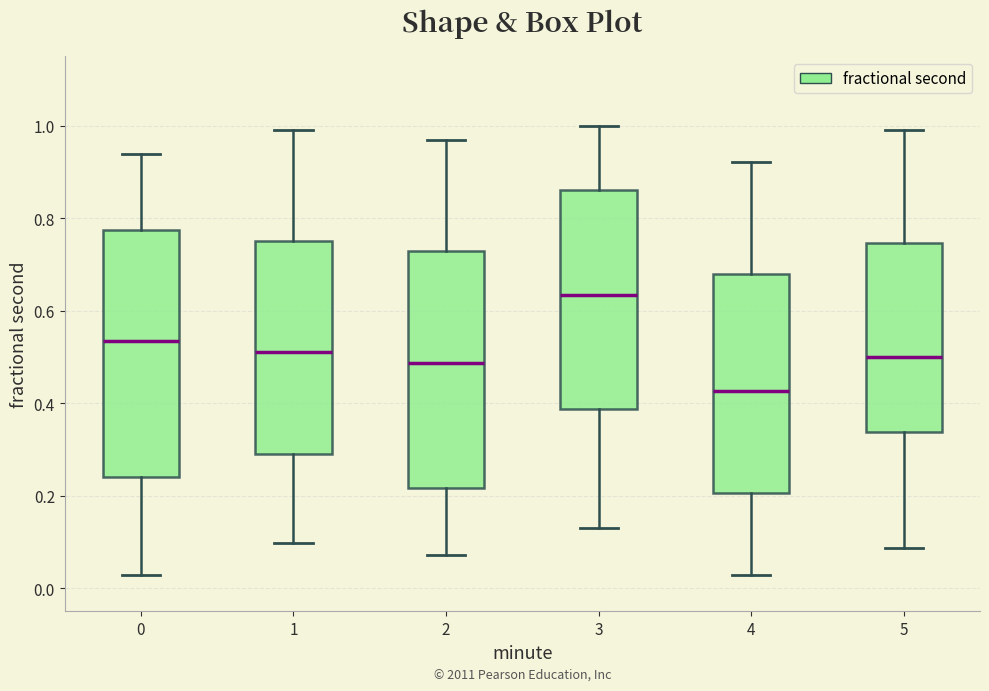

Reading left to right, read every box against the y-axis: the position of its median line, the range the box covers, and the ends of its whiskers. The values are not printed on the chart, so give them approximately, as read against the axis.

0: median 0.54, box 0.24 to 0.78, whiskers 0.02 to 0.94
1: median 0.52, box 0.28 to 0.76, whiskers 0.10 to 1.00
2: median 0.48, box 0.22 to 0.72, whiskers 0.08 to 0.96
3: median 0.64, box 0.38 to 0.86, whiskers 0.12 to 1.00
4: median 0.42, box 0.20 to 0.68, whiskers 0.02 to 0.92
5: median 0.50, box 0.34 to 0.74, whiskers 0.08 to 1.00